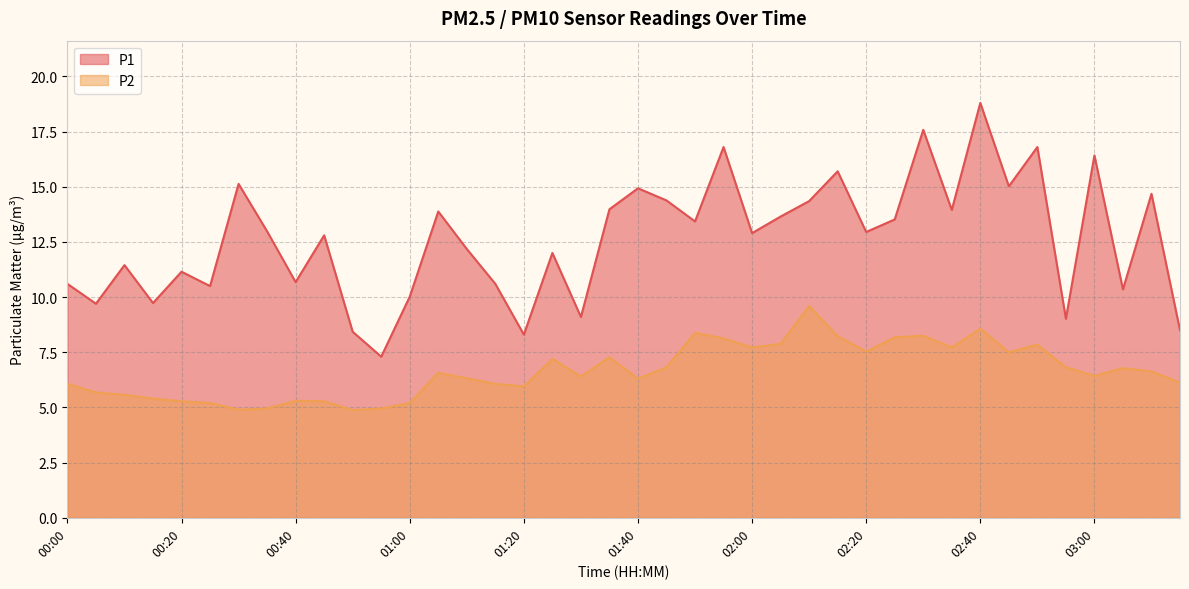

Where does the P2 series first go above 6?

00:00